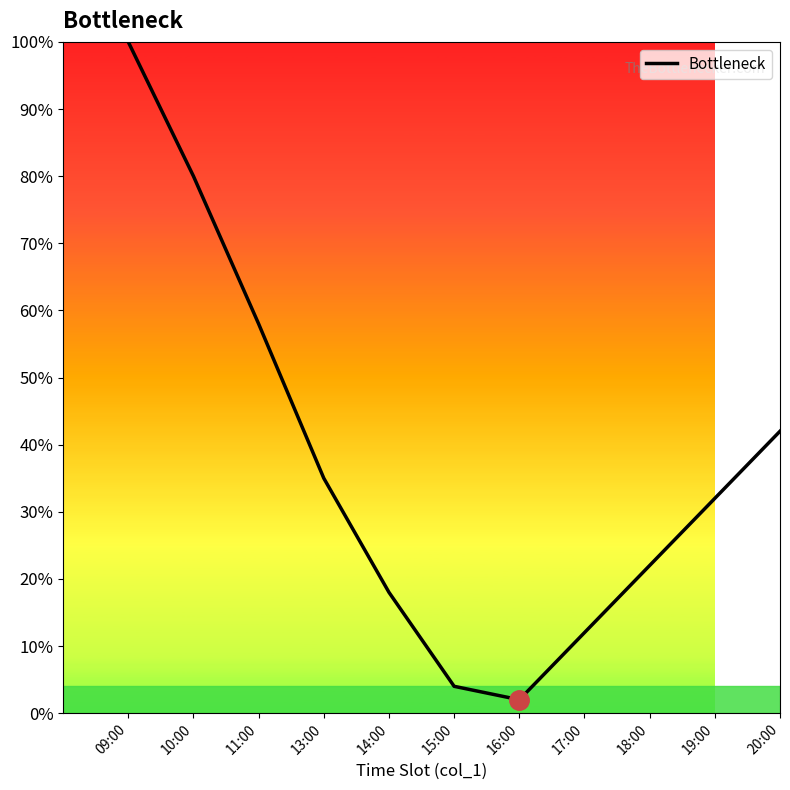

What position from the right is 17:00?

4